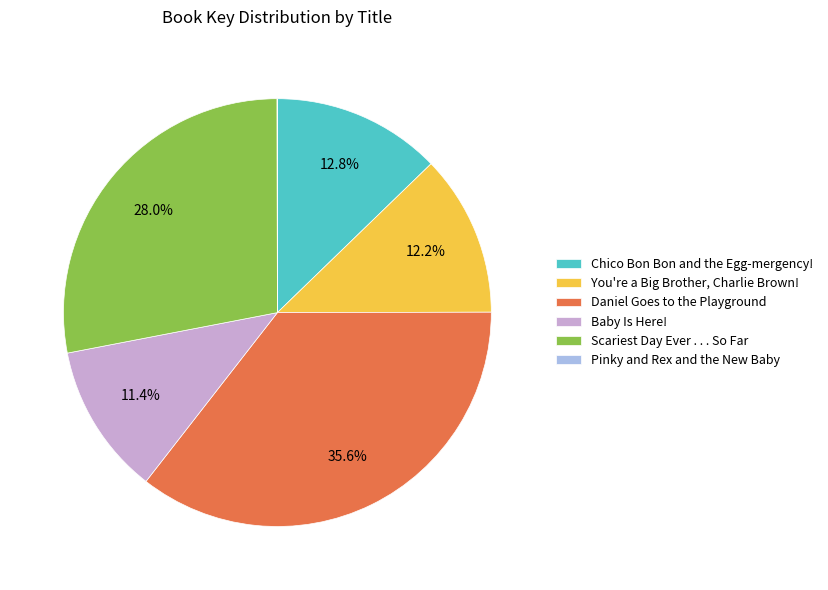

Combined, what portion of the pie is Daniel Goes to the Playground and Scariest Day Ever . . . So Far?

63.6%